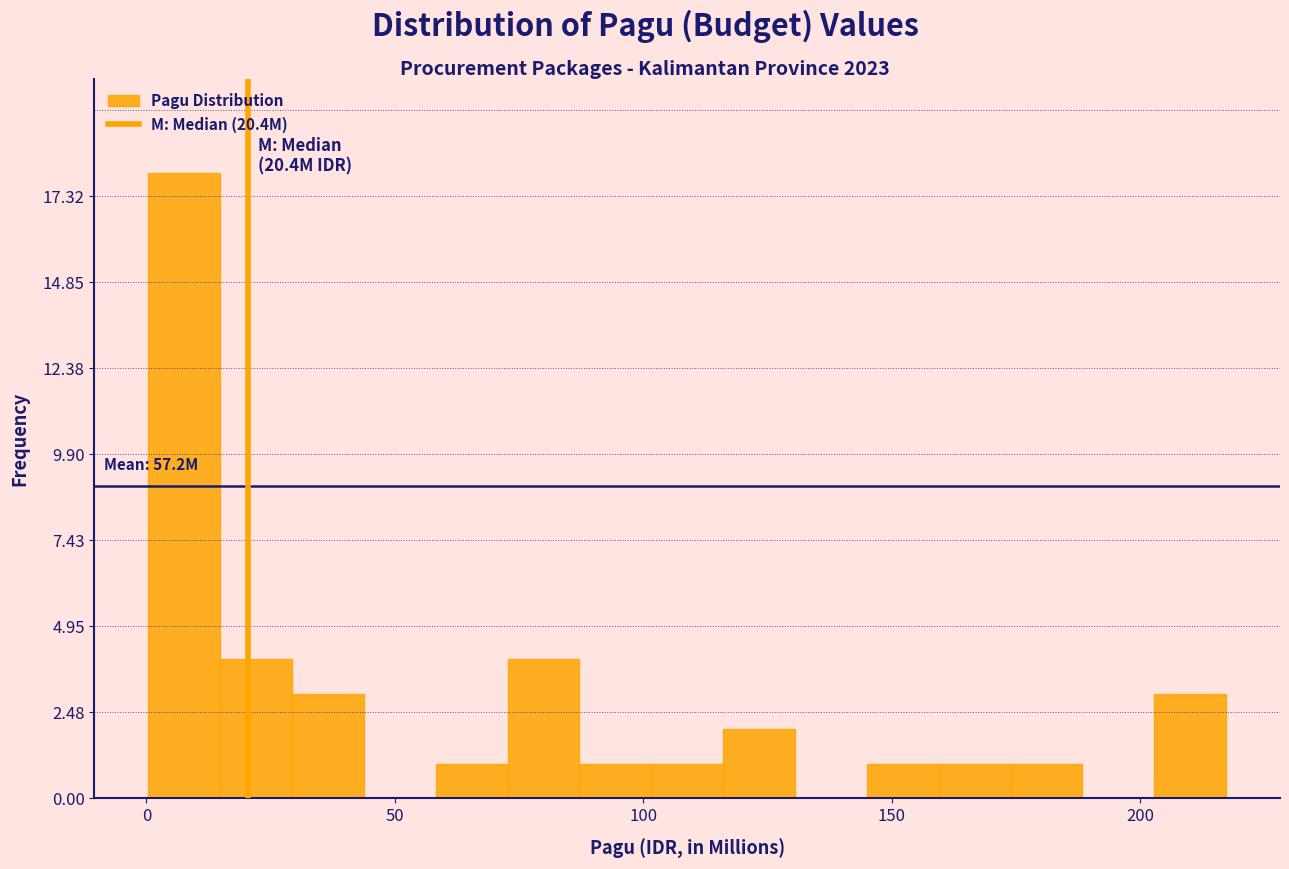

Around what value on the x-axis is the tallest bar? Give the approximate position of its centre, as read against the axis.

10